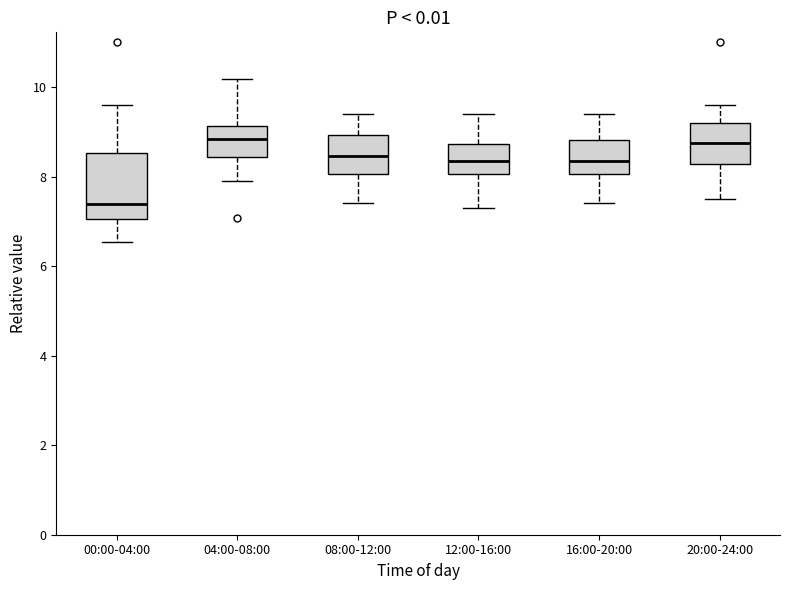

Reading left to right, transcribe this box plot: for each box, give where its median line is, the range the box spans, and where its two whiskers end, as read against the y-axis. The values are not printed on the chart, so give them approximately, as read against the axis.

00:00-04:00: median 7.4, box 7.0 to 8.6, whiskers 6.6 to 9.6
04:00-08:00: median 8.8, box 8.4 to 9.2, whiskers 8.0 to 10.2
08:00-12:00: median 8.4, box 8.0 to 9.0, whiskers 7.4 to 9.4
12:00-16:00: median 8.4, box 8.0 to 8.8, whiskers 7.4 to 9.4
16:00-20:00: median 8.4, box 8.0 to 8.8, whiskers 7.4 to 9.4
20:00-24:00: median 8.8, box 8.2 to 9.2, whiskers 7.6 to 9.6